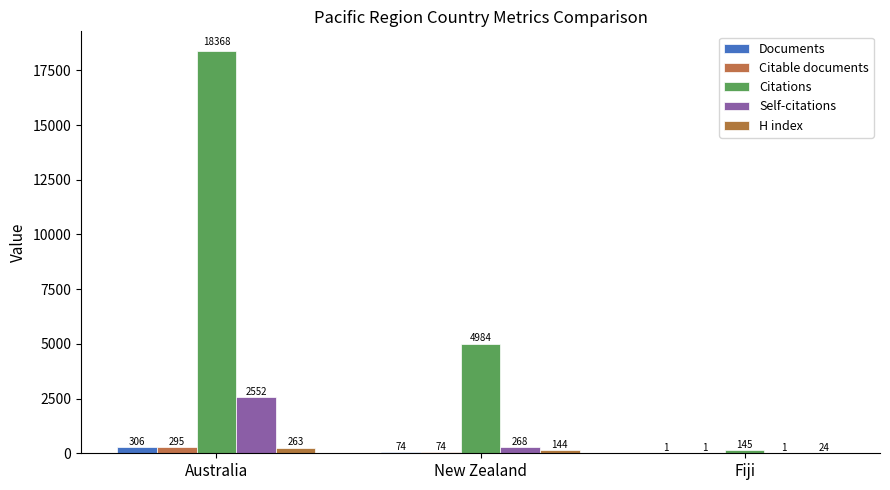

Which category has the lowest value across all series?

Fiji